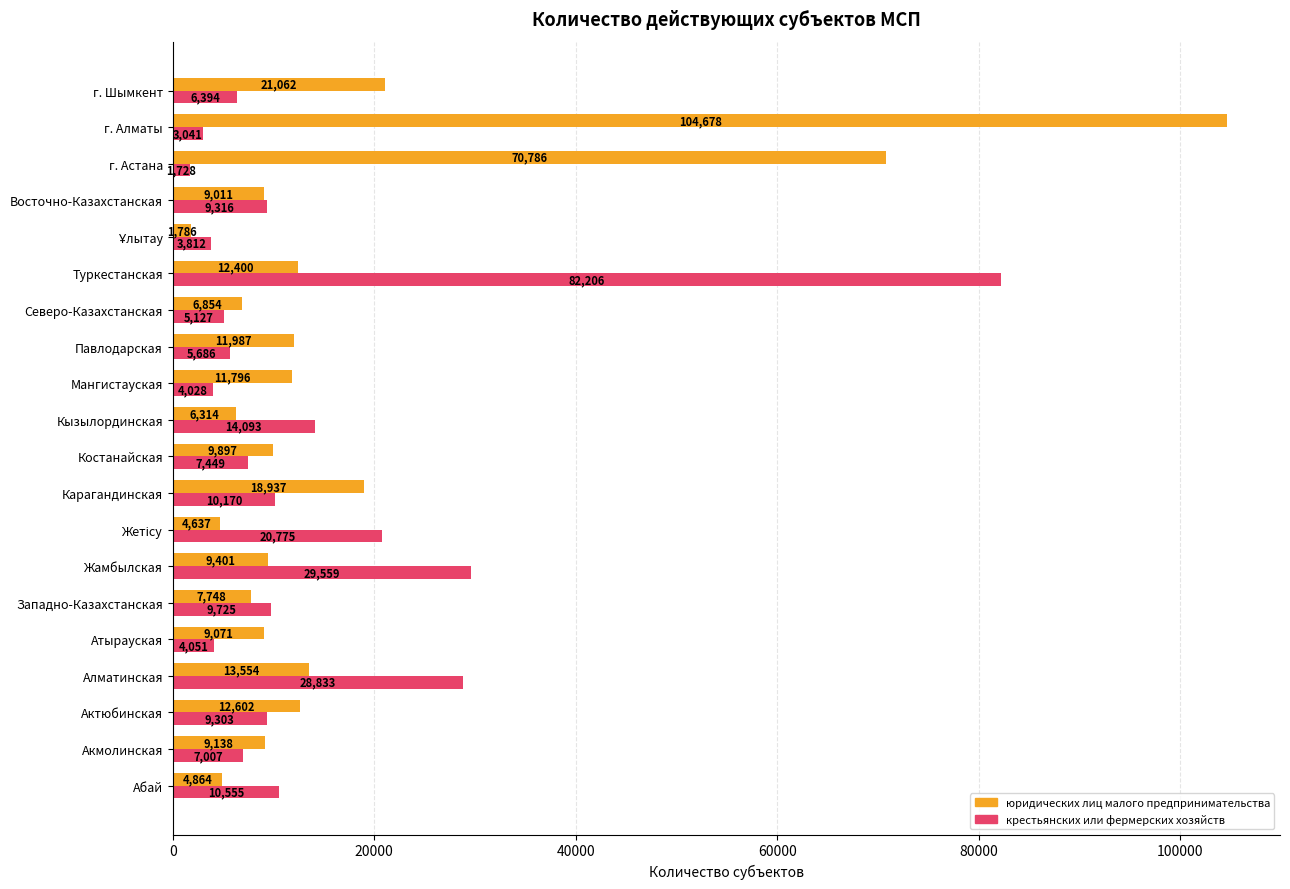

Is the value of крестьянских или фермерских хозяйств at Жамбылская greater than the value of юридических лиц малого предпринимательства at Абай?

Yes